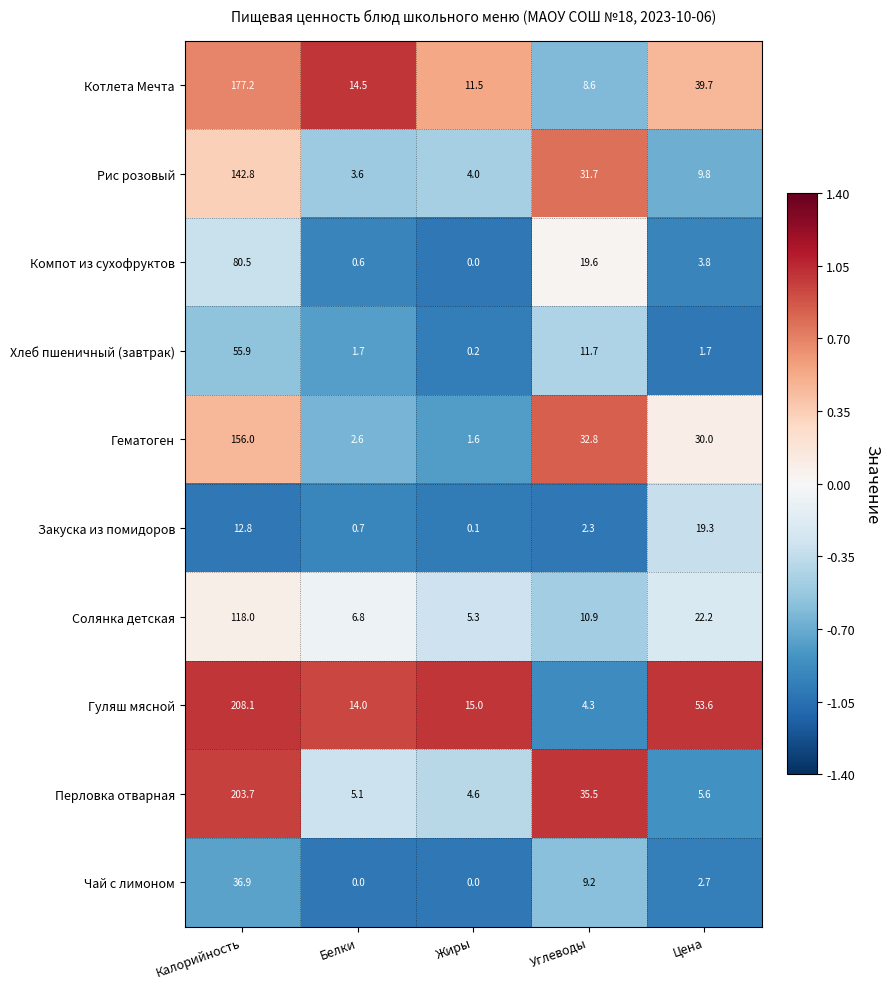

List the series in order of their peak value, highest first.

Гуляш мясной, Перловка отварная, Котлета Мечта, Гематоген, Рис розовый, Солянка детская, Компот из сухофруктов, Хлеб пшеничный (завтрак), Чай с лимоном, Закуска из помидоров